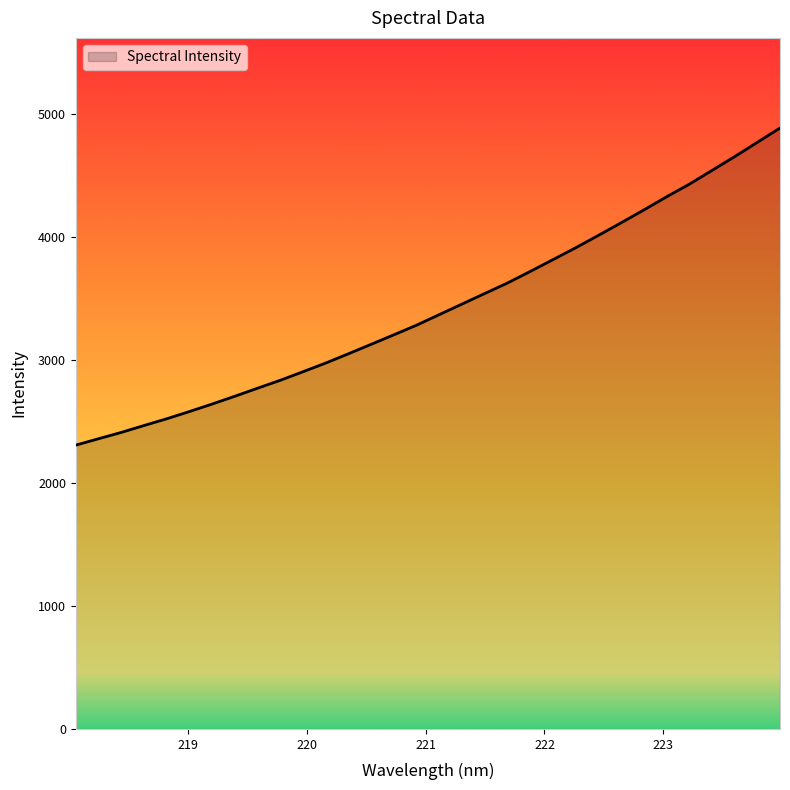

What is the difference between the maximum and minimum values?

2576.5